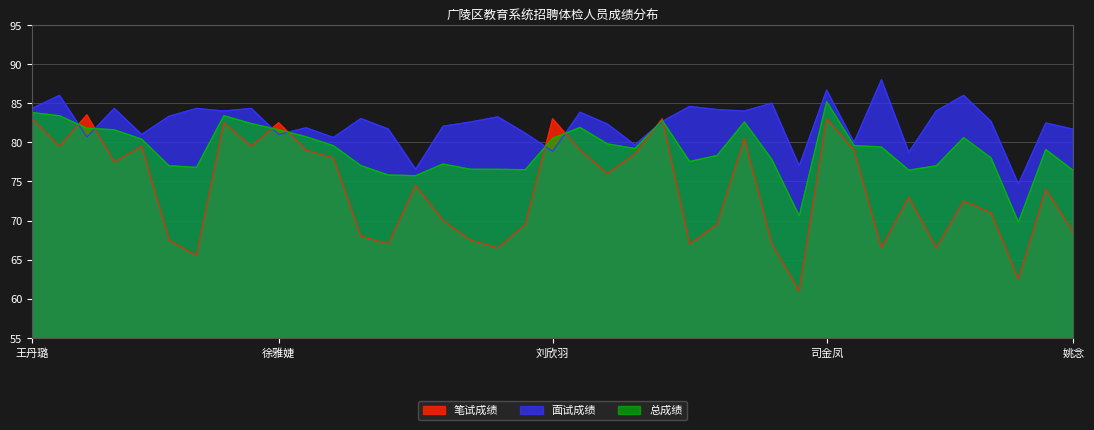

Where is 面试成绩 nearest to the value 81?

刘诺言